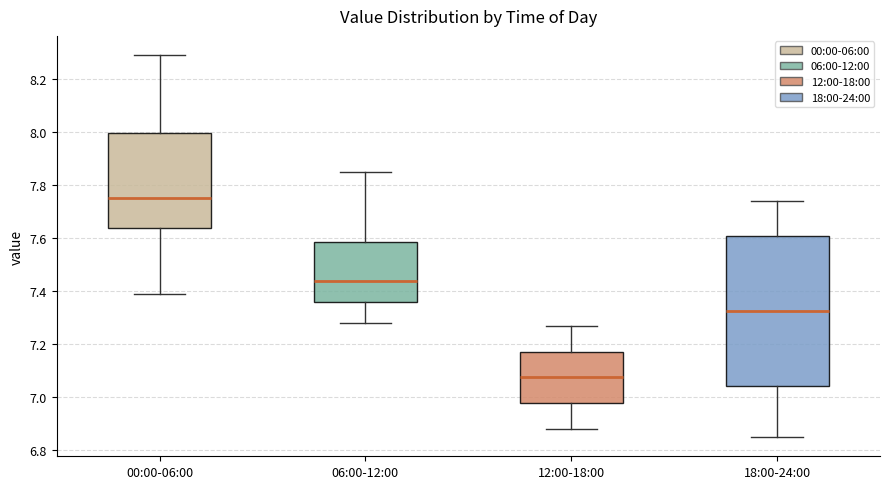

Reading left to right, transcribe this box plot: for each box, give where its median line is, the range the box spans, and where its two whiskers end, as read against the y-axis. The values are not printed on the chart, so give them approximately, as read against the axis.

00:00-06:00: median 7.76, box 7.64 to 8.00, whiskers 7.40 to 8.30
06:00-12:00: median 7.44, box 7.36 to 7.58, whiskers 7.28 to 7.86
12:00-18:00: median 7.08, box 6.98 to 7.18, whiskers 6.88 to 7.28
18:00-24:00: median 7.32, box 7.04 to 7.60, whiskers 6.86 to 7.74